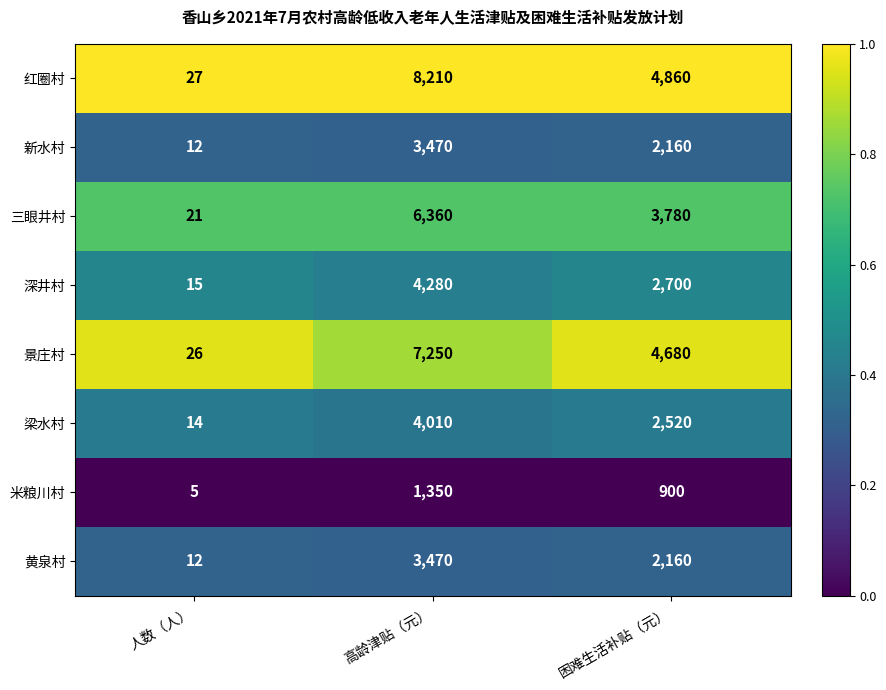

What is the maximum value shown in the chart?

8210